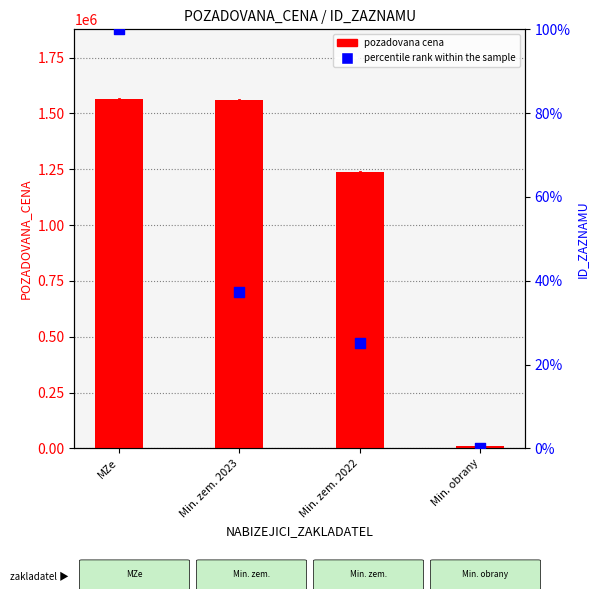

At which category is the sum across all series the highest?

MZe